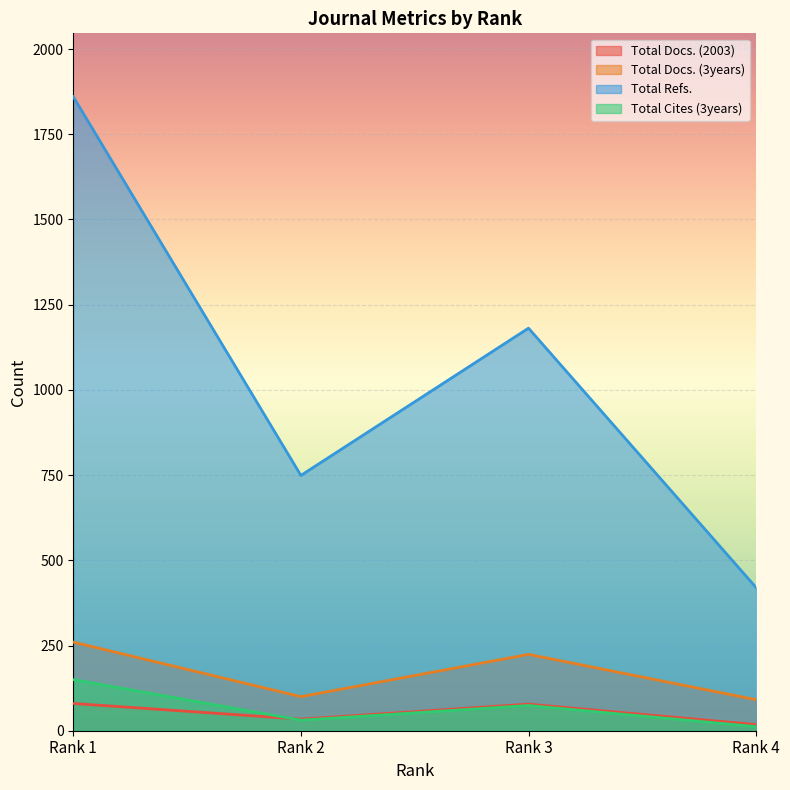

True or false: Total Refs. has a value of 420 at Rank 4.

True